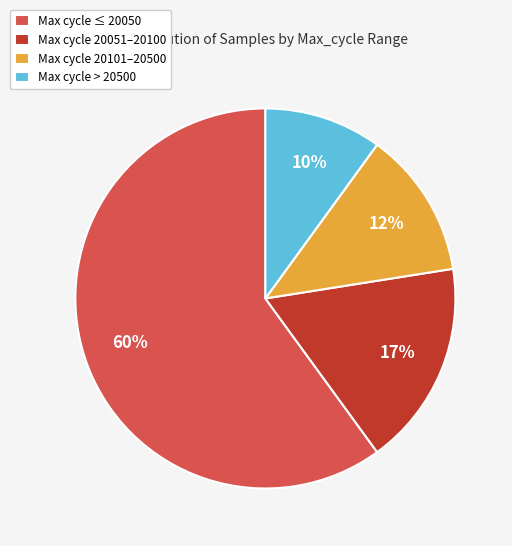

What is the smallest slice in the pie chart?

Max cycle > 20500